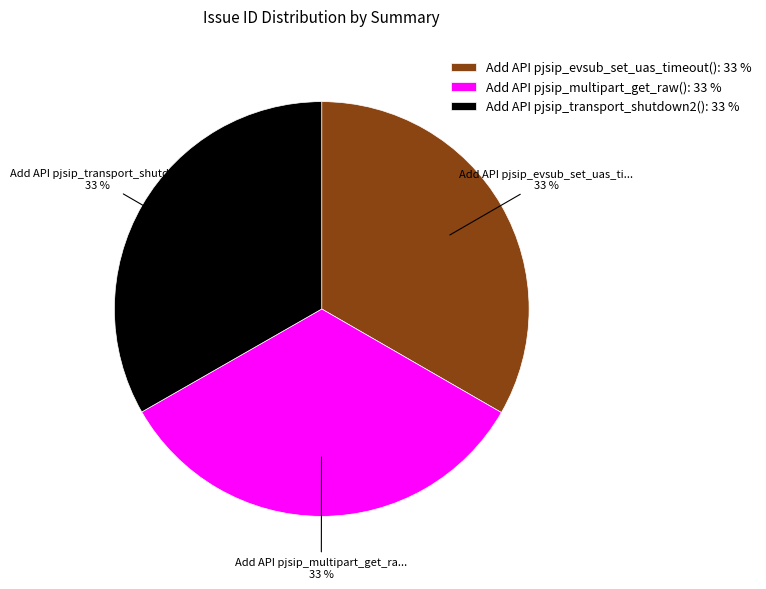

The Add API pjsip_multipart_get_raw() slice represents 43% of the pie. True or false?

False